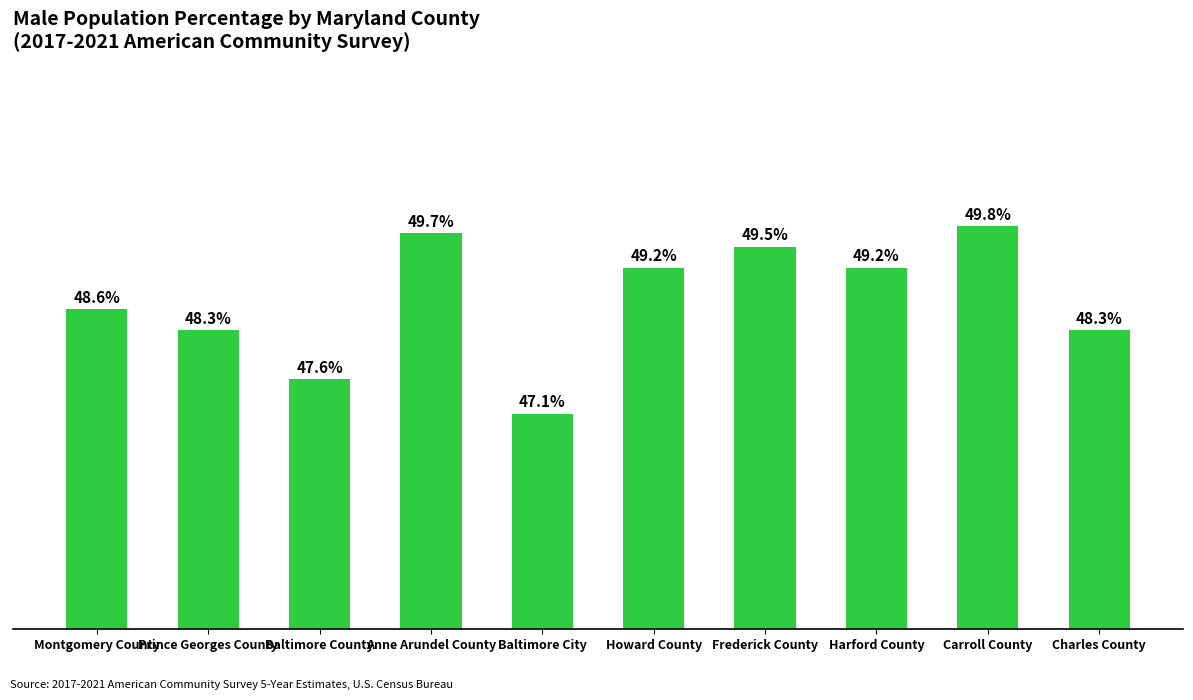

Which has a higher value, Prince Georges County or Anne Arundel County?

Anne Arundel County